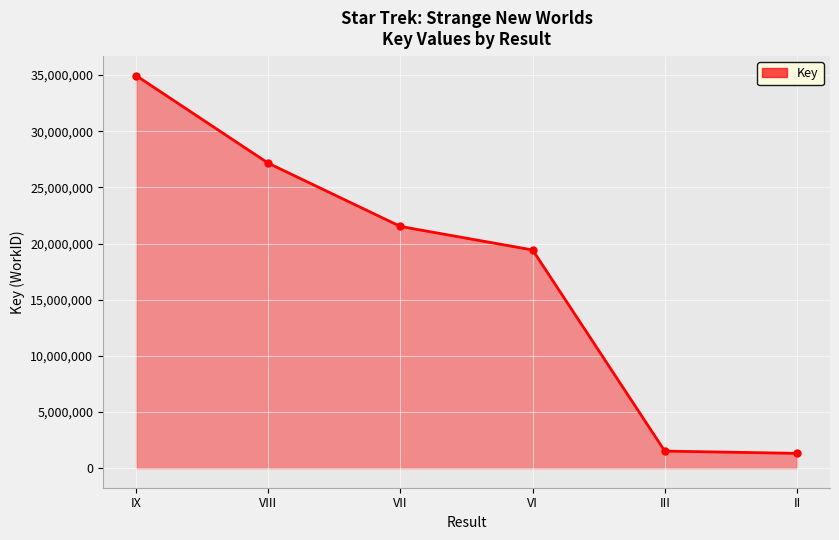

What is the sum of the values at VII and IX?

56486429